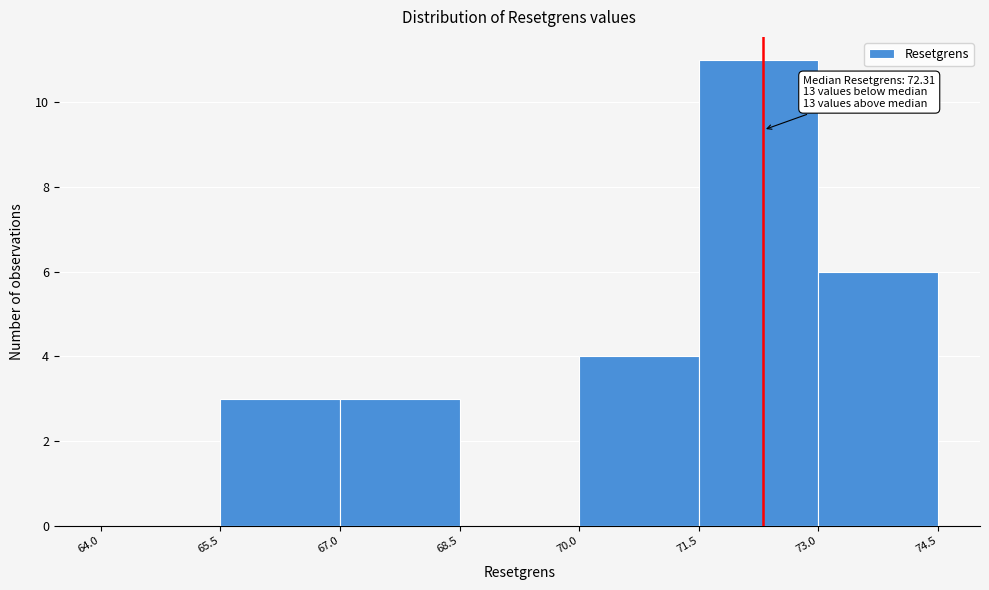

Over which range of the x-axis is the bar tallest?

71.5 to 73.0